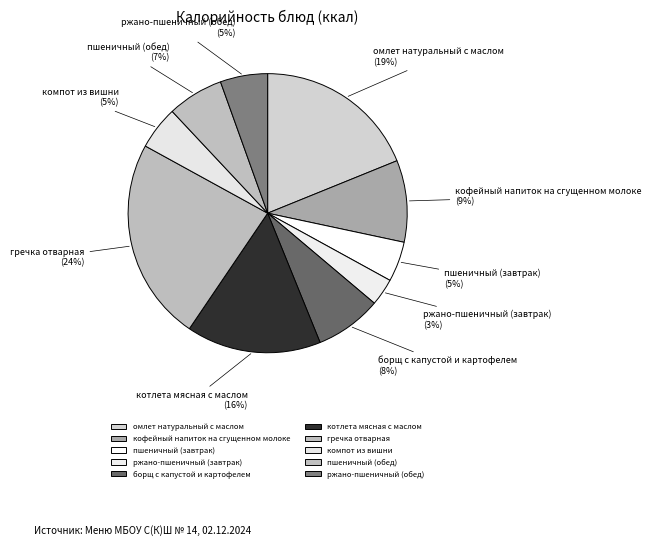

To the nearest percent, what is the average slice percentage?

10%